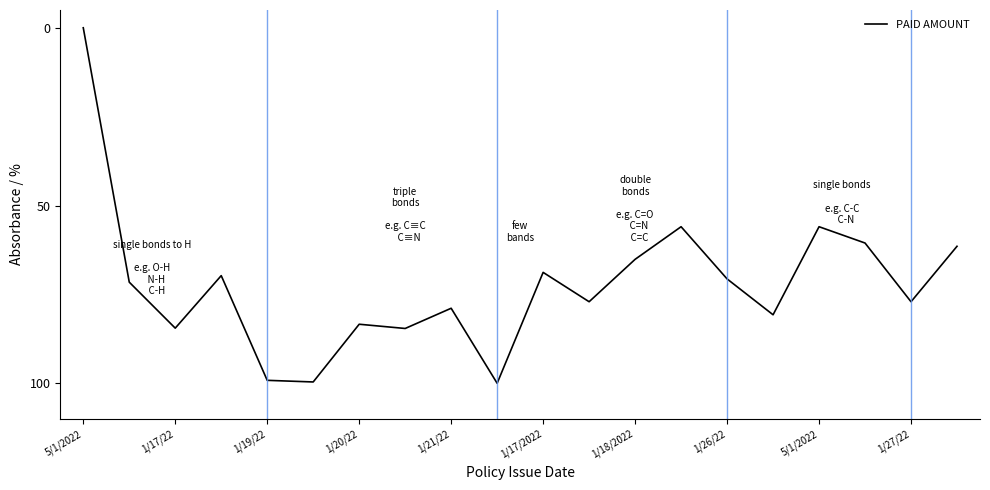

What is the average value?

72.2